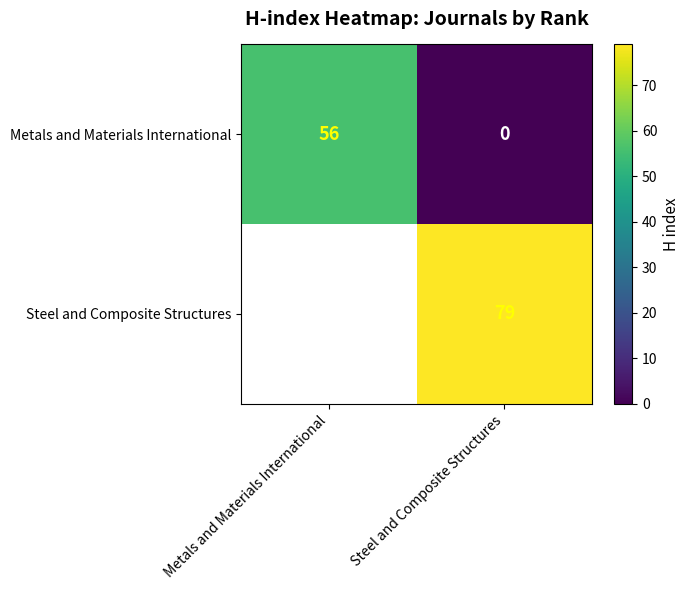

Count the Metals and Materials International values in the range 0 to 56.

2